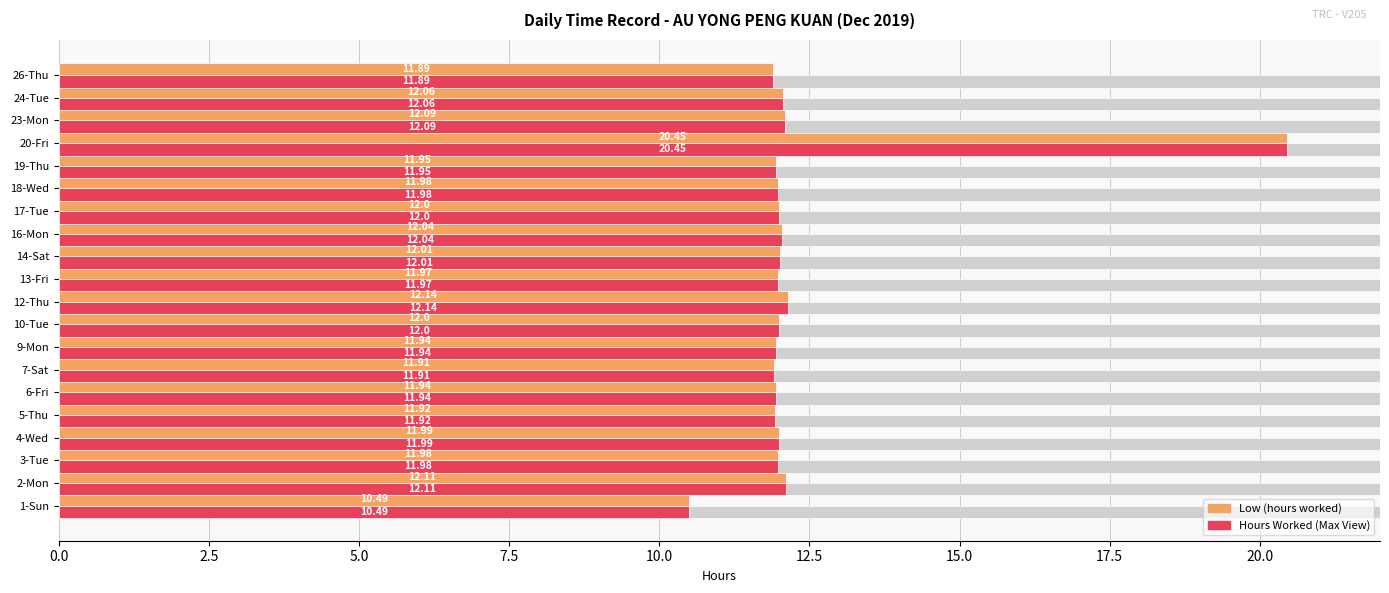

What is the difference between the highest and lowest values at 26-Thu?

10.1